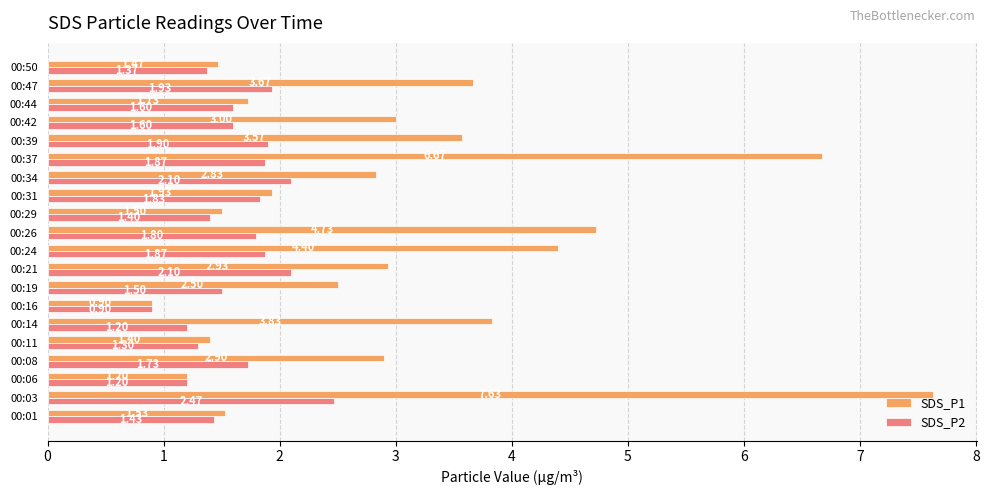

At how many categories does at least one series exceed 4?

4